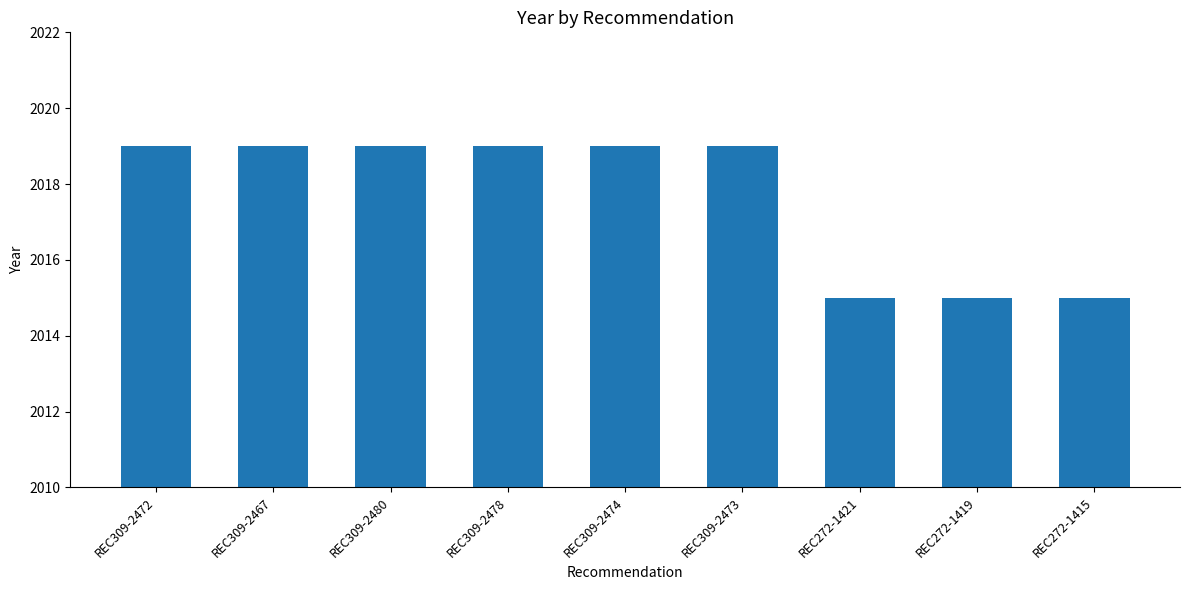

Between REC272-1419 and REC309-2478, which is larger?

REC309-2478